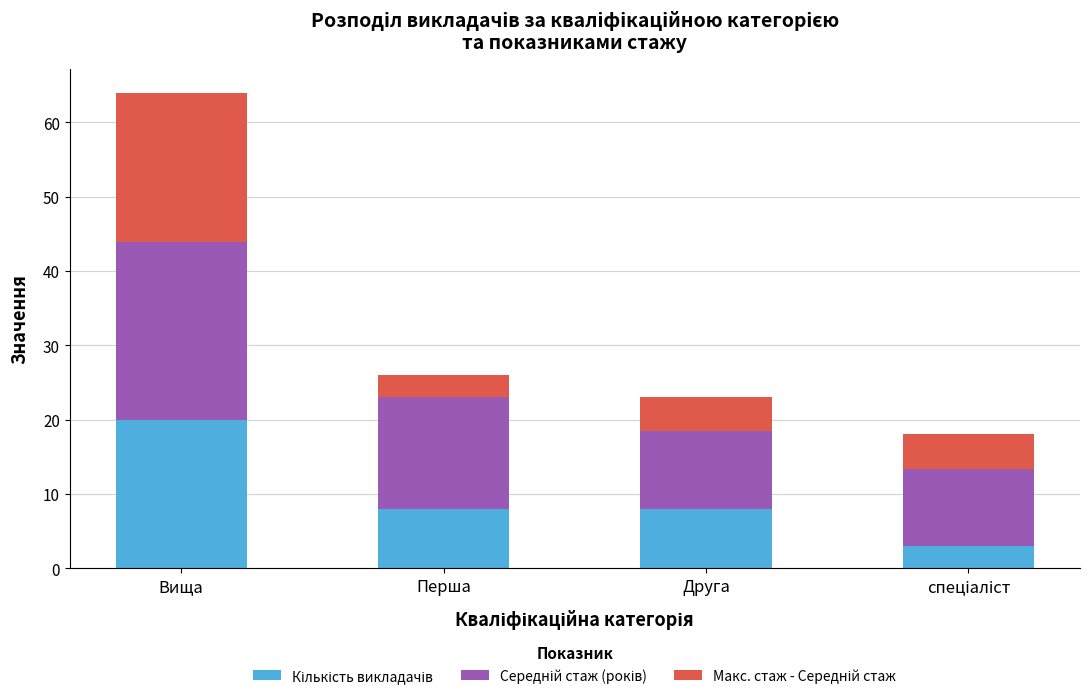

At which category is the sum across all series the highest?

Вища